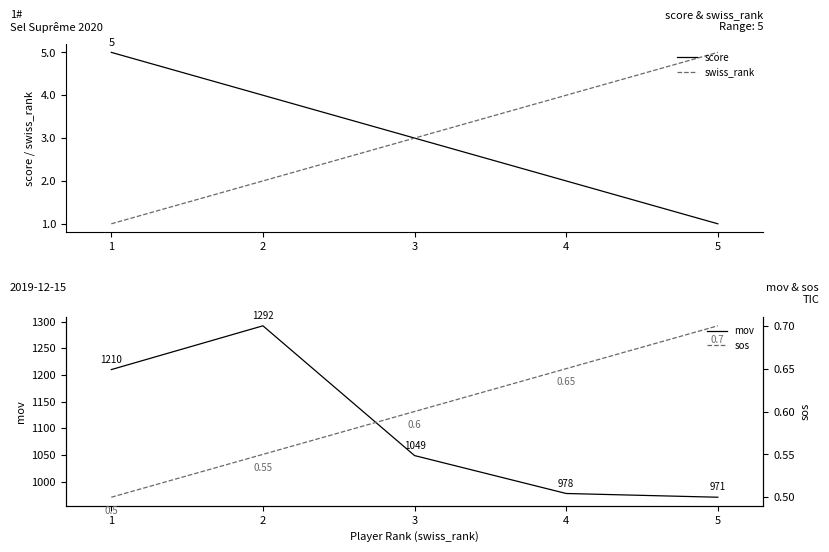

Count the number of data series in this chart.

4